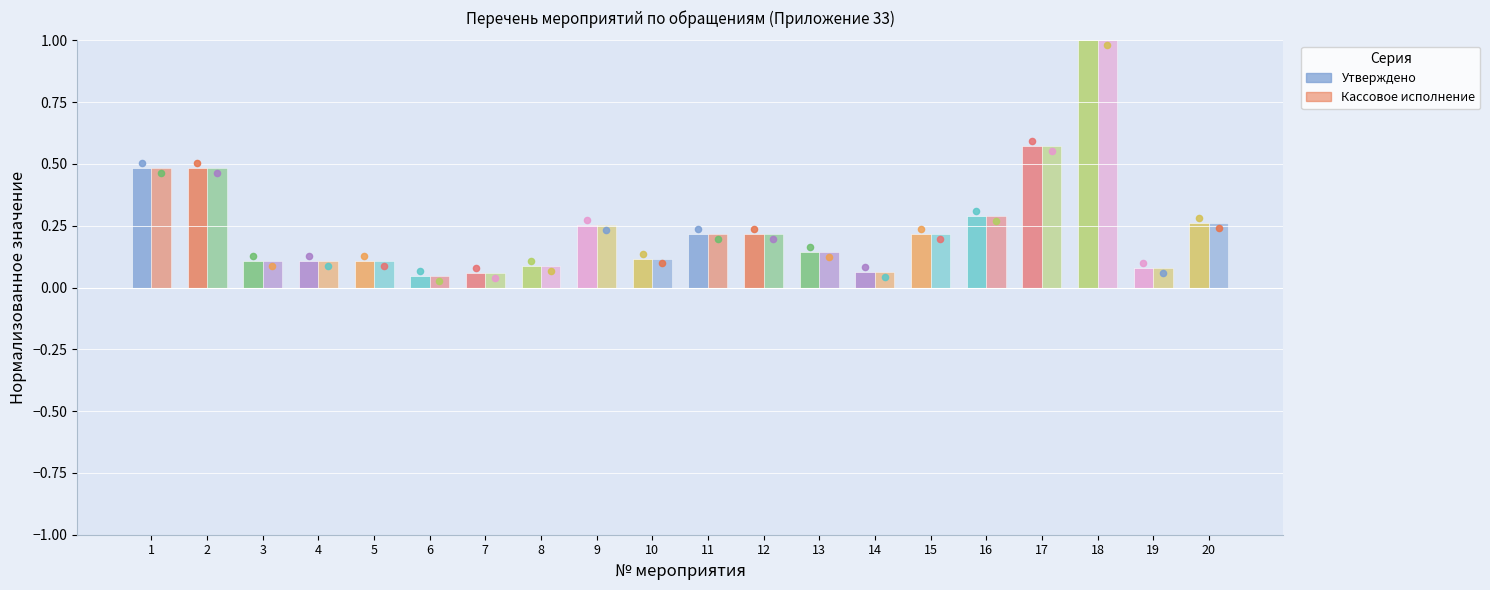

At how many categories does at least one series exceed 0?

20